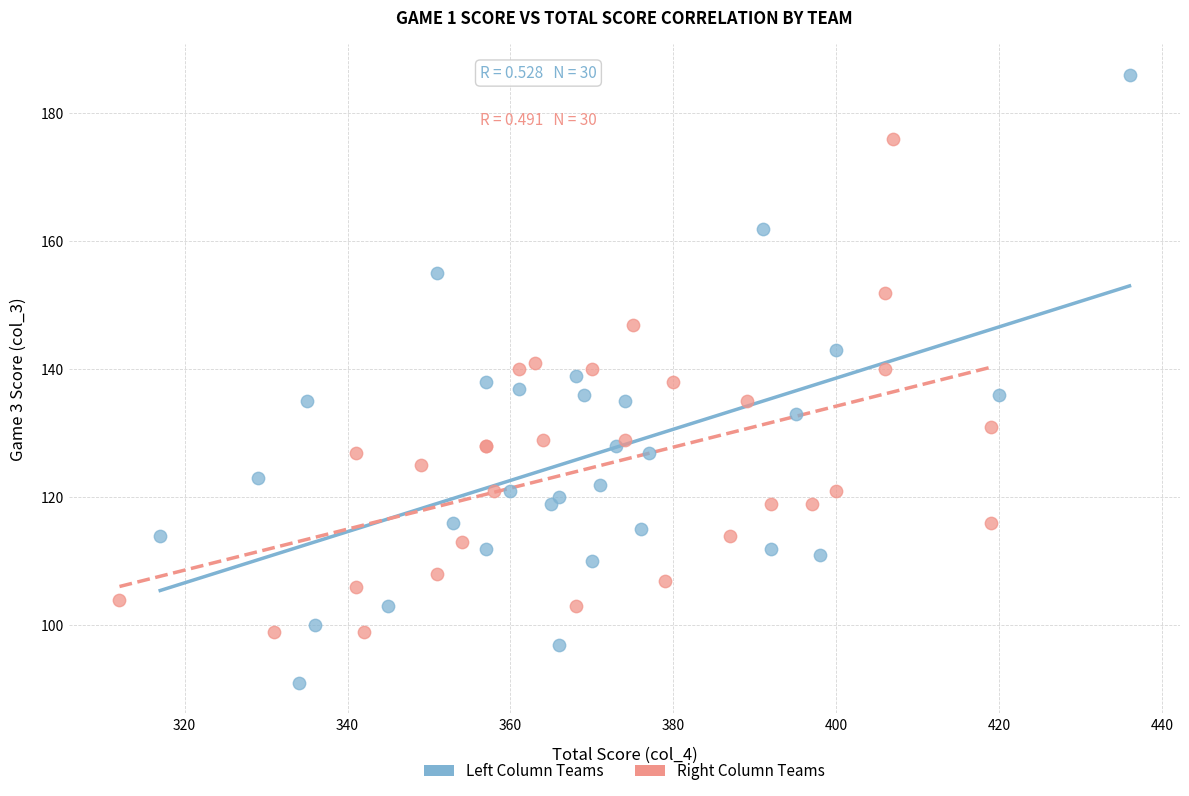

Which series reaches the maximum Y coordinate?

Left Column Teams